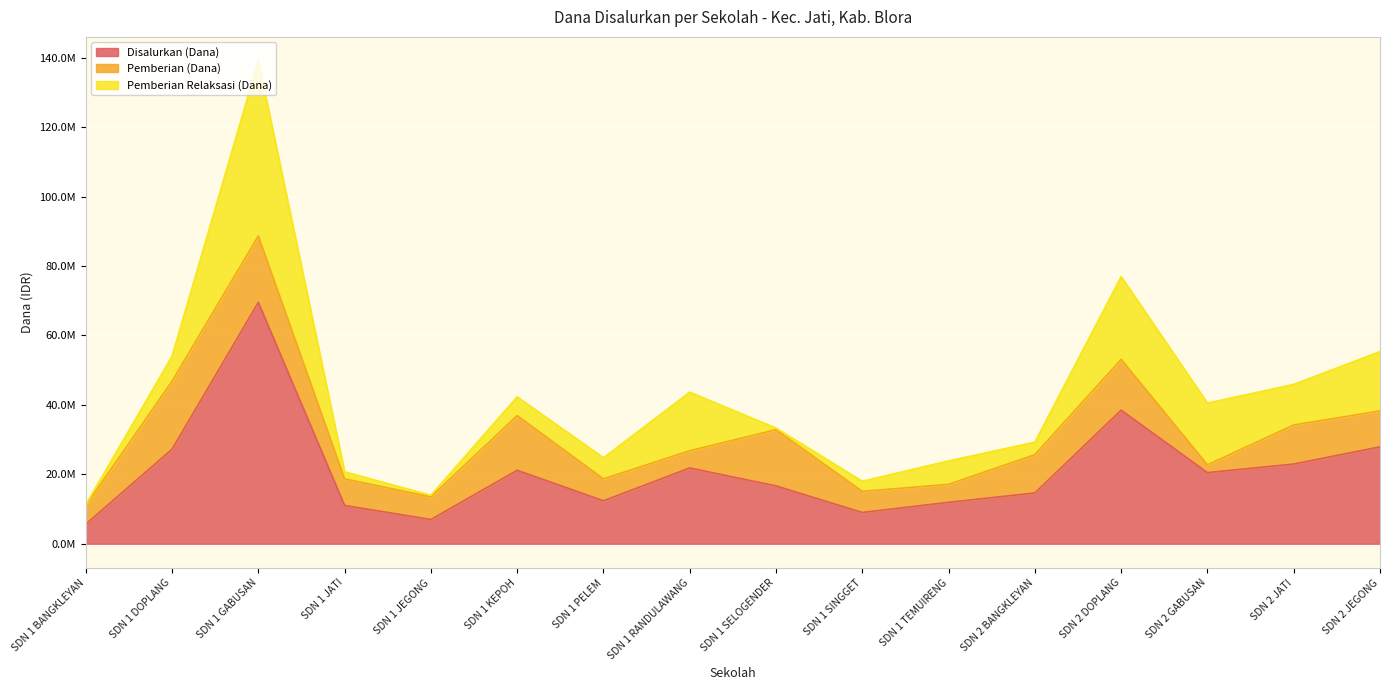

What is the sum of all Pemberian Relaksasi (Dana) values?

172800000